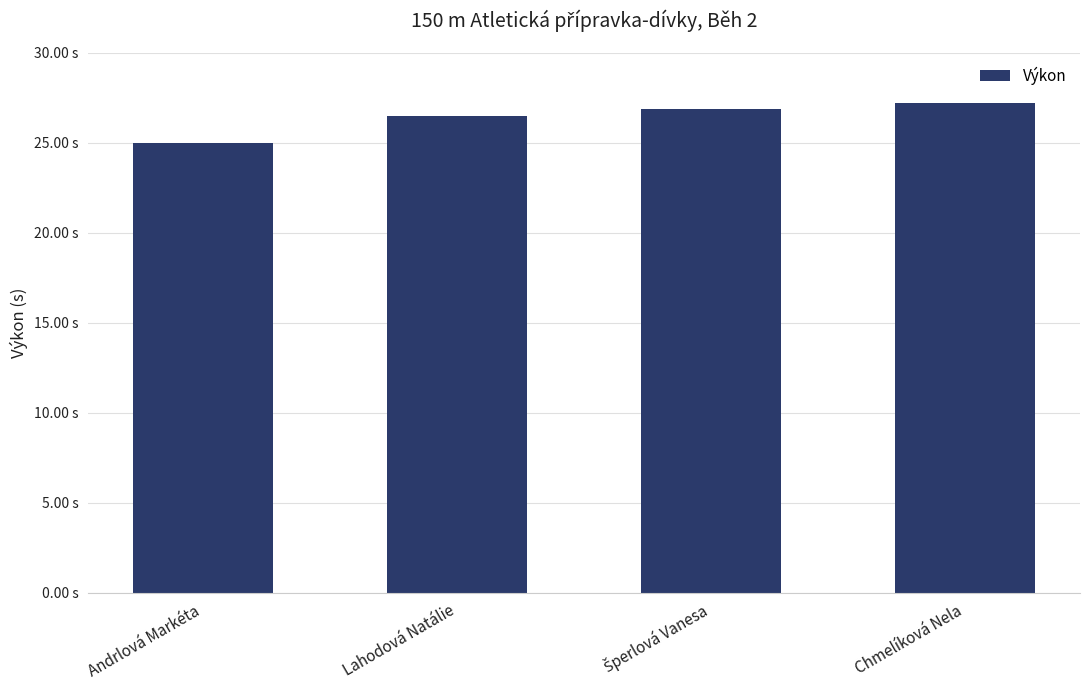

Are the bars horizontal?

No